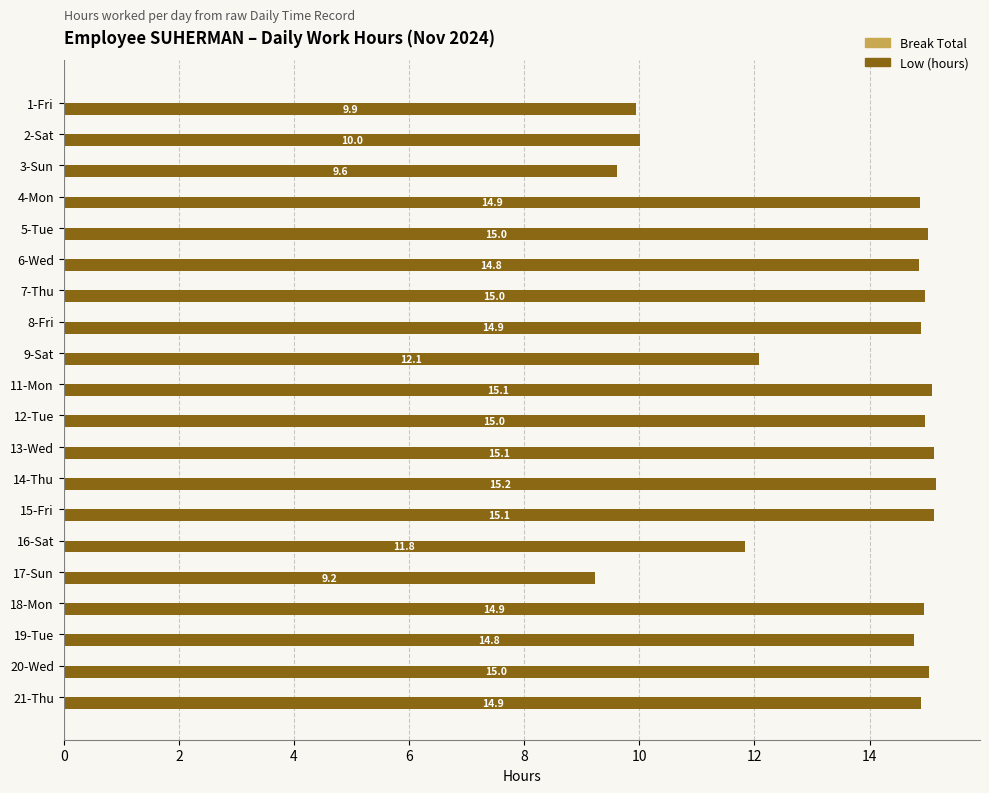

Where is the data nearest to the value 12?

9-Sat